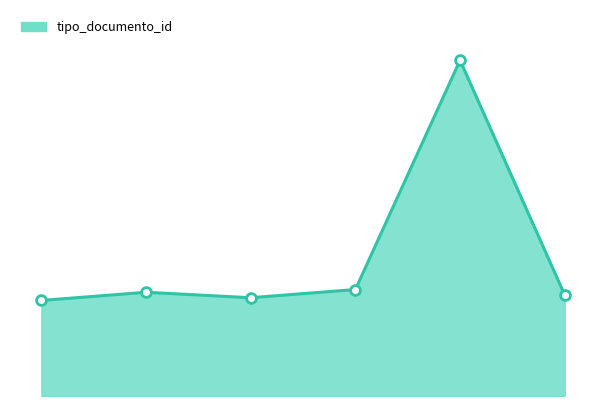

Does the chart have visible grid lines?

No